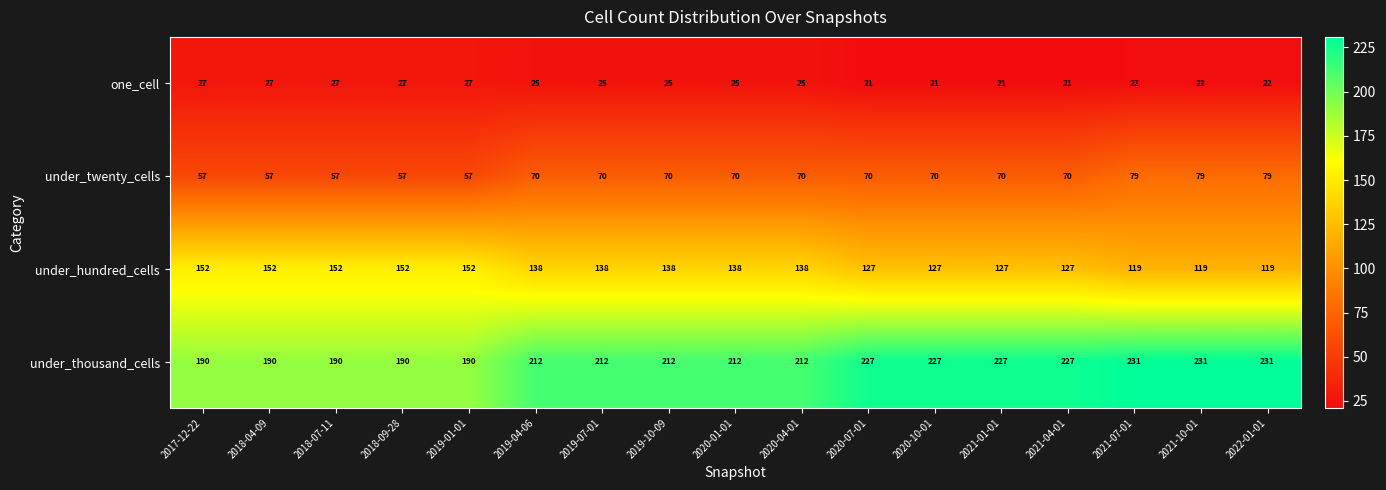

What is the difference between the second highest and minimum values in the one_cell series?

6